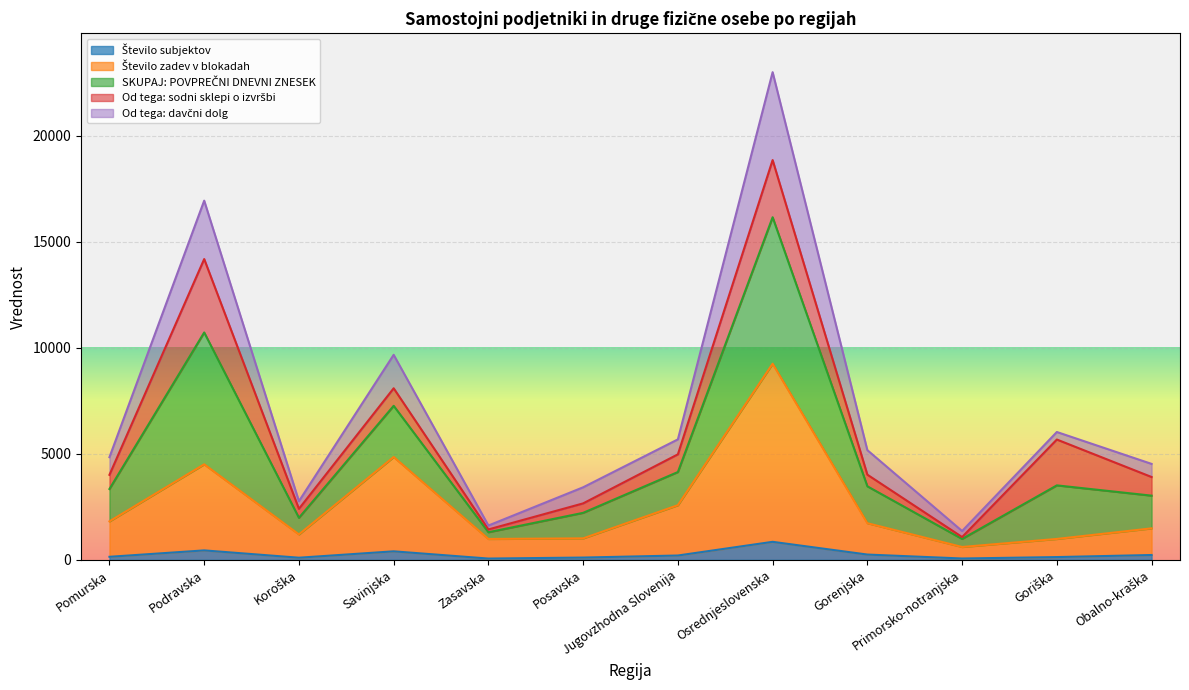

At which category is the sum across all series the highest?

Osrednjeslovenska